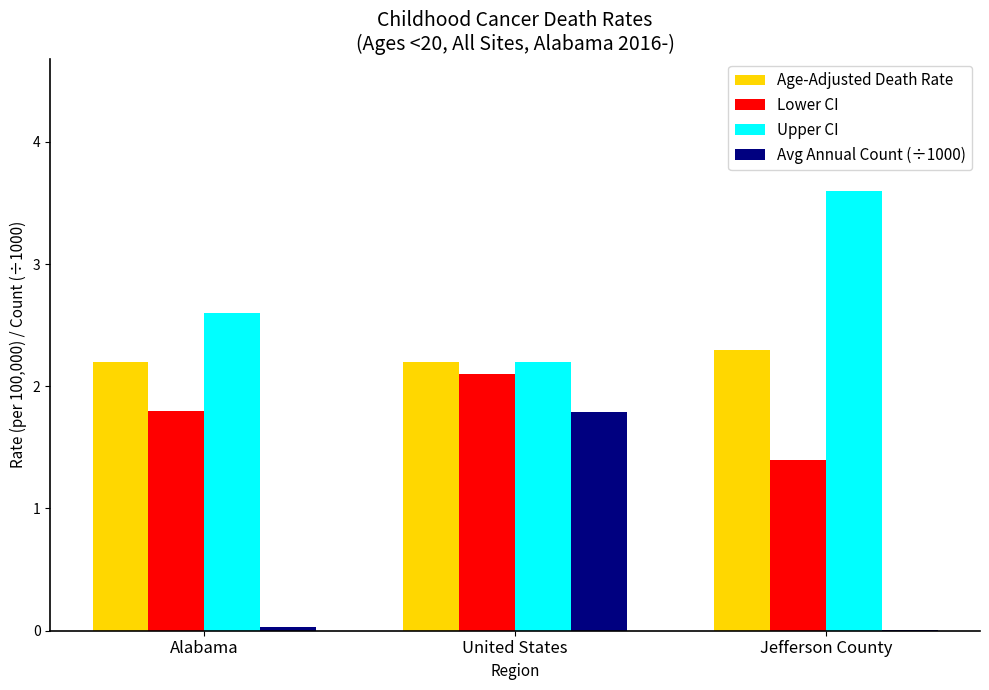

The value of Age-Adjusted Death Rate at Jefferson County is 1.5. True or false?

False